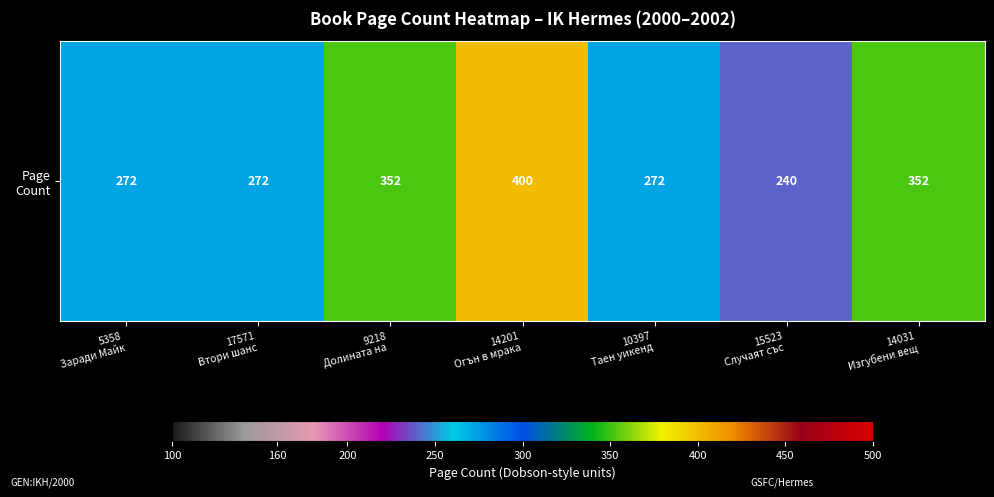

List the labels in order of value, largest first.

14201
Огън в мрака, 9218
Долината на , 14031
Изгубени вещ, 5358
Заради Майк, 17571
Втори шанс, 10397
Таен уикенд, 15523
Случаят със 